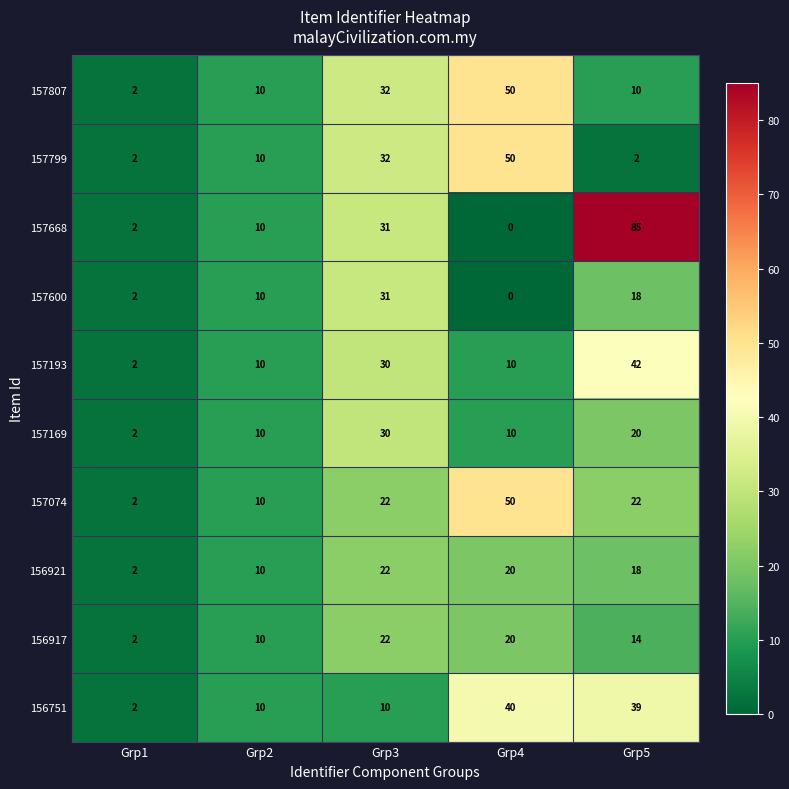

What is the maximum value shown in the chart?

85